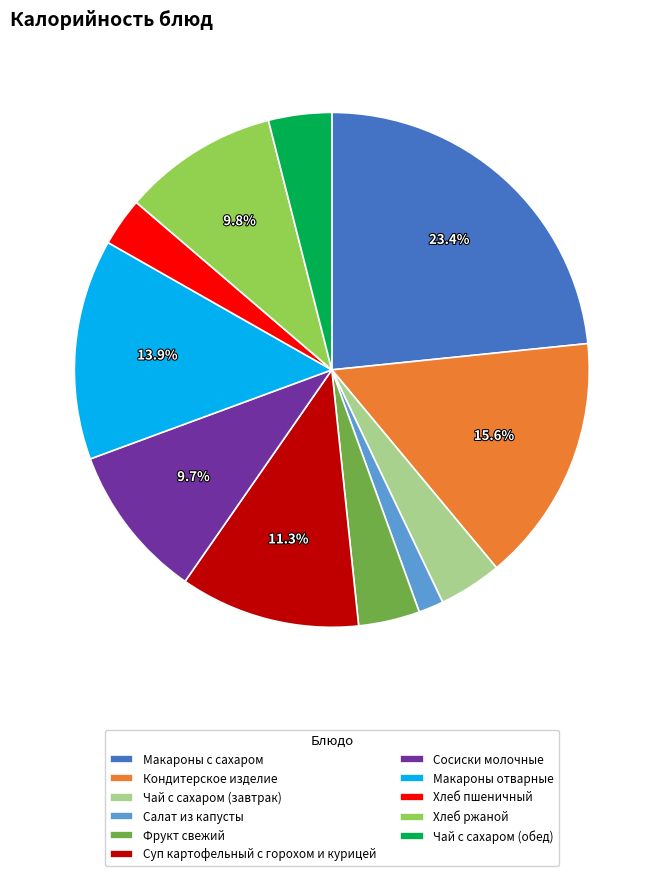

Does Макароны отварные represent more than half of the total?

No